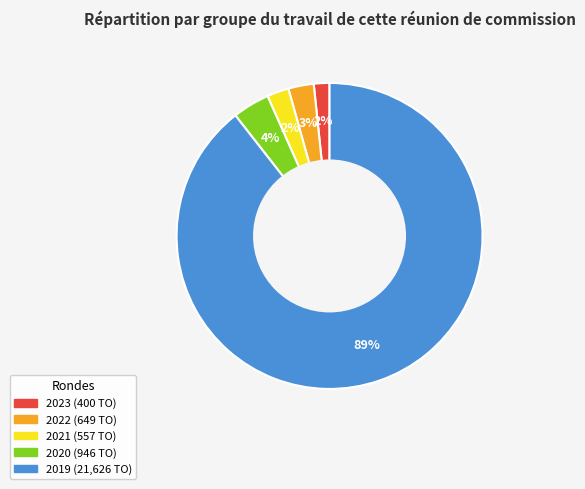

To the nearest percent, what is the average slice percentage?

20%